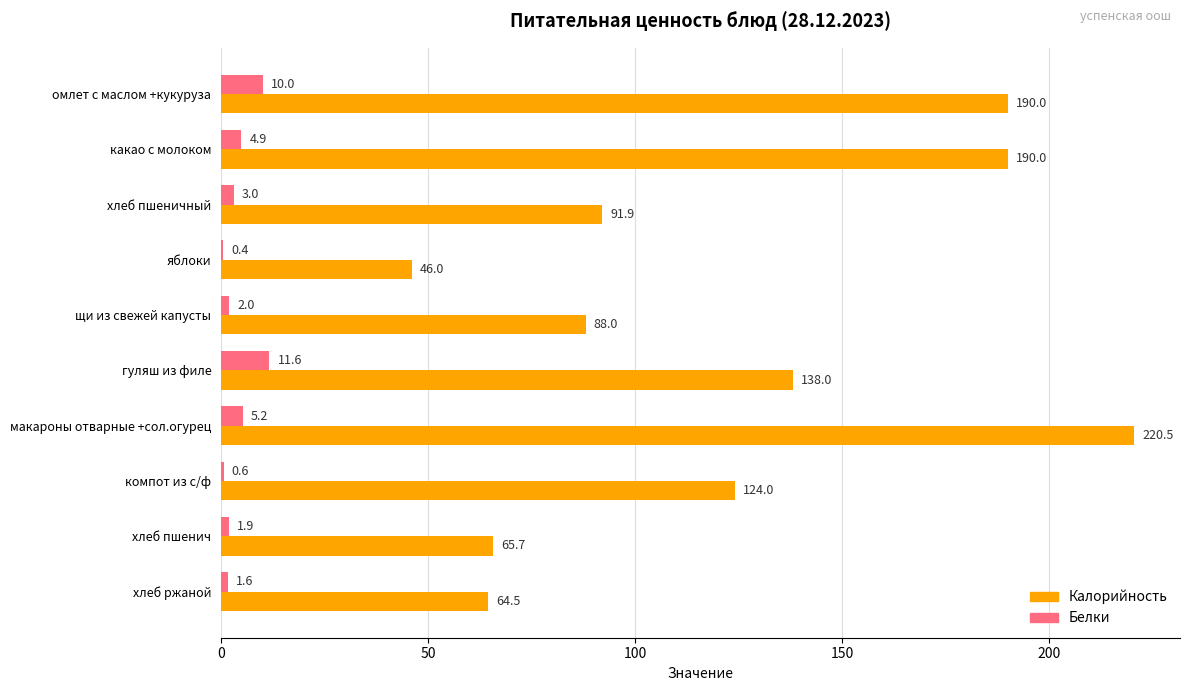

What is the sum of all Калорийность values?

1218.6